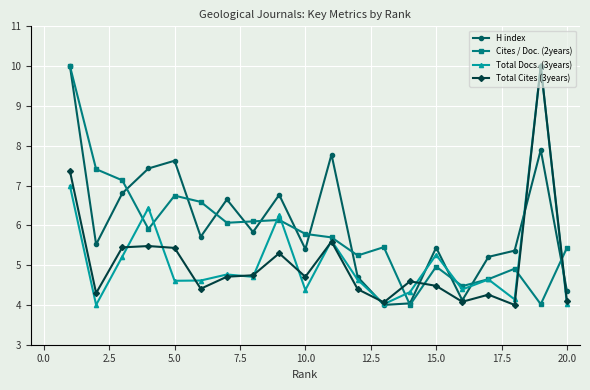

True or false: Cites / Doc. (2years) has more than 1 points higher than both neighbors.

True